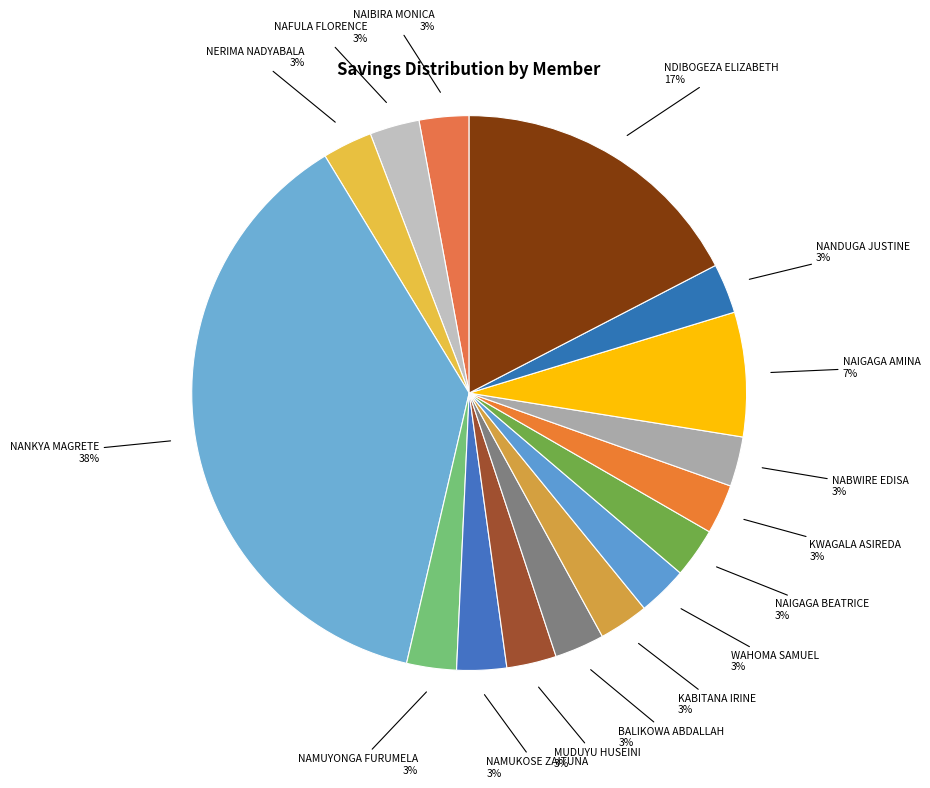

Rank the categories by value from highest to lowest.

NANKYA MAGRETE, NDIBOGEZA ELIZABETH, NAIGAGA AMINA, NAIBIRA MONICA, NAFULA FLORENCE, NERIMA PHINA NADYABALA, NAMUYONGA FURUMELA, NAMUKOSE ZAITUNA, MUDUYU HUSEINI, BALIKOWA ABDALLAH, KABITANA IRINE, WAHOMA SAMUEL, NAIGAGA BEATRICE, KWAGALA ASIREDA, NABWIRE EDISA, NANDUGA JUSTINE